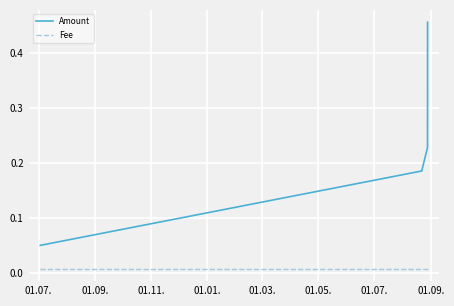

Which series has the largest total across all categories?

Amount